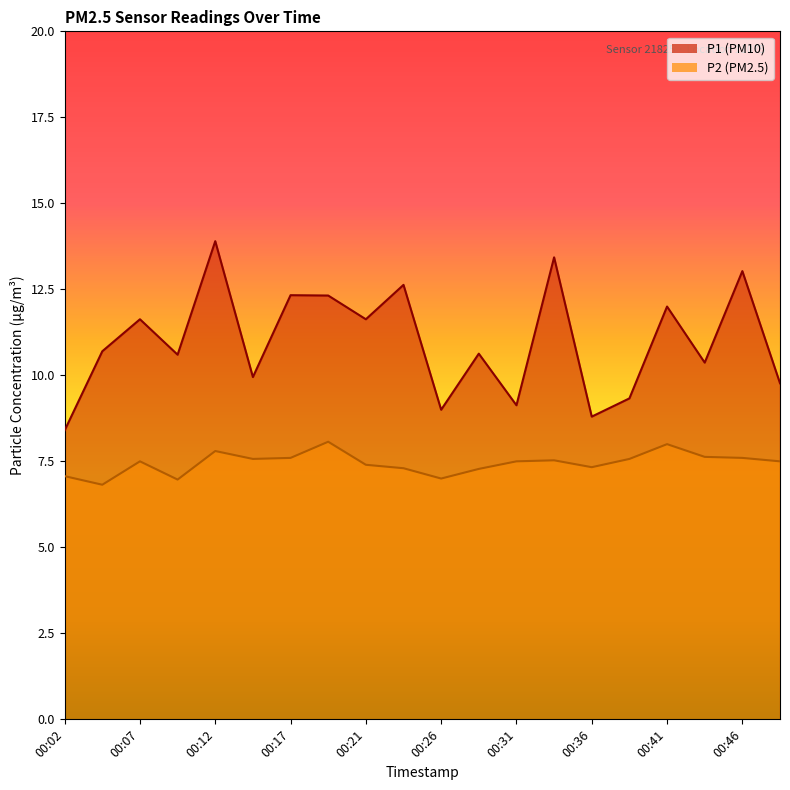

What is the difference between the highest and lowest values at 00:24?

5.3